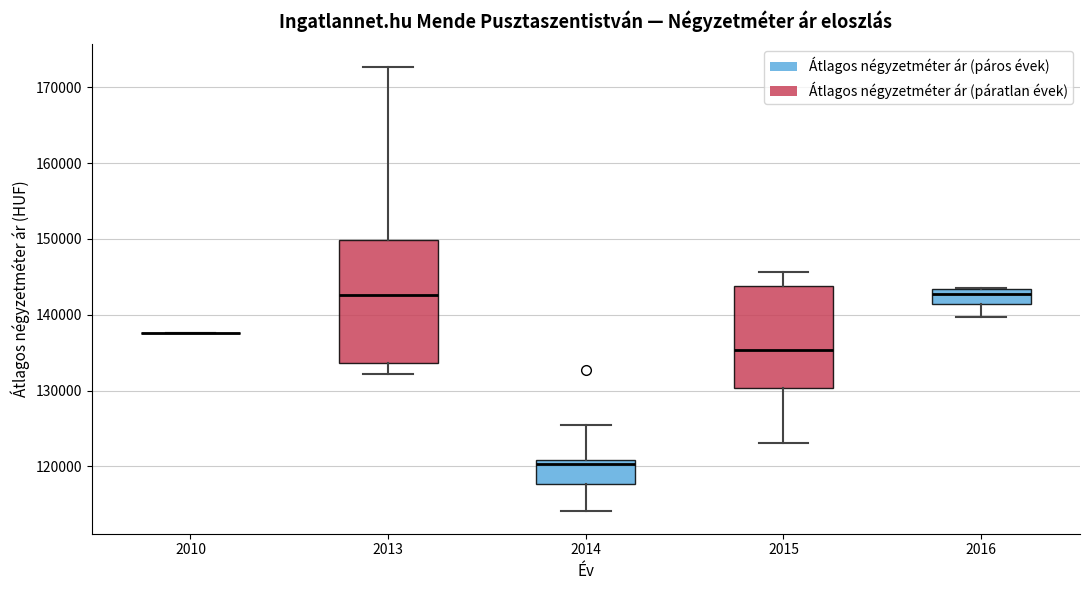

Comparing the boxes themselves (not the whiskers), which one is the tallest?

2013